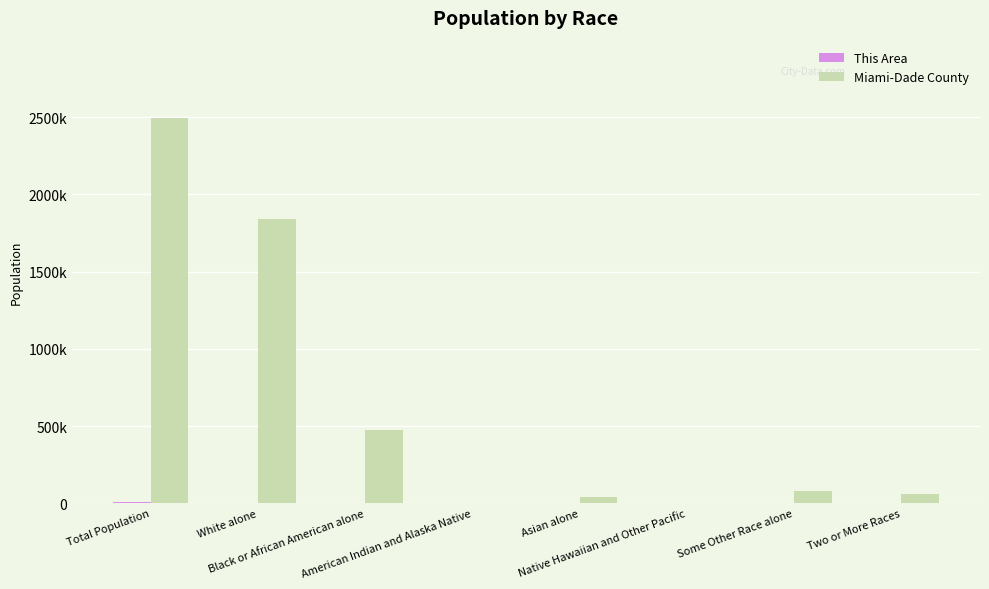

Where is Miami-Dade County nearest to the value 1248555?

White alone